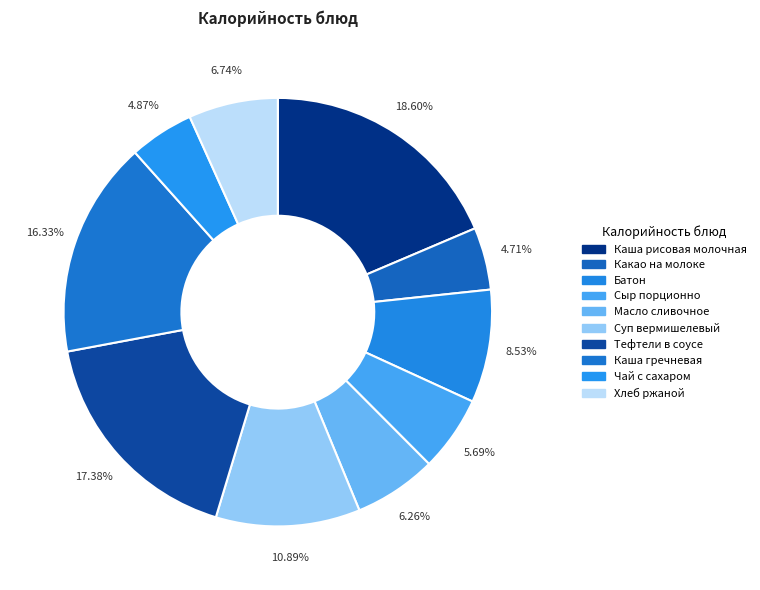

How many slices are in this pie chart?

10